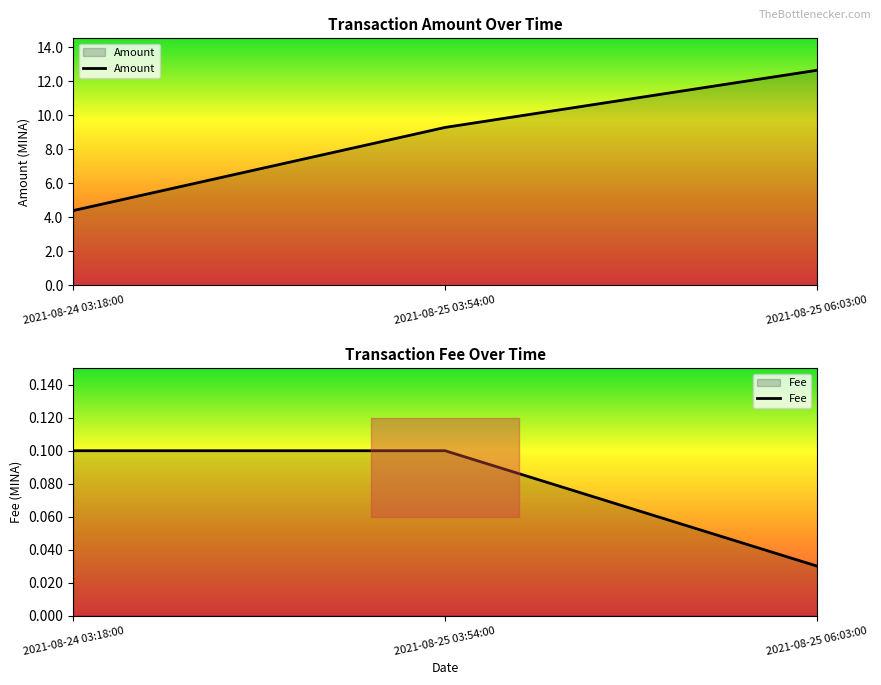

At how many categories does at least one series exceed 11?

1